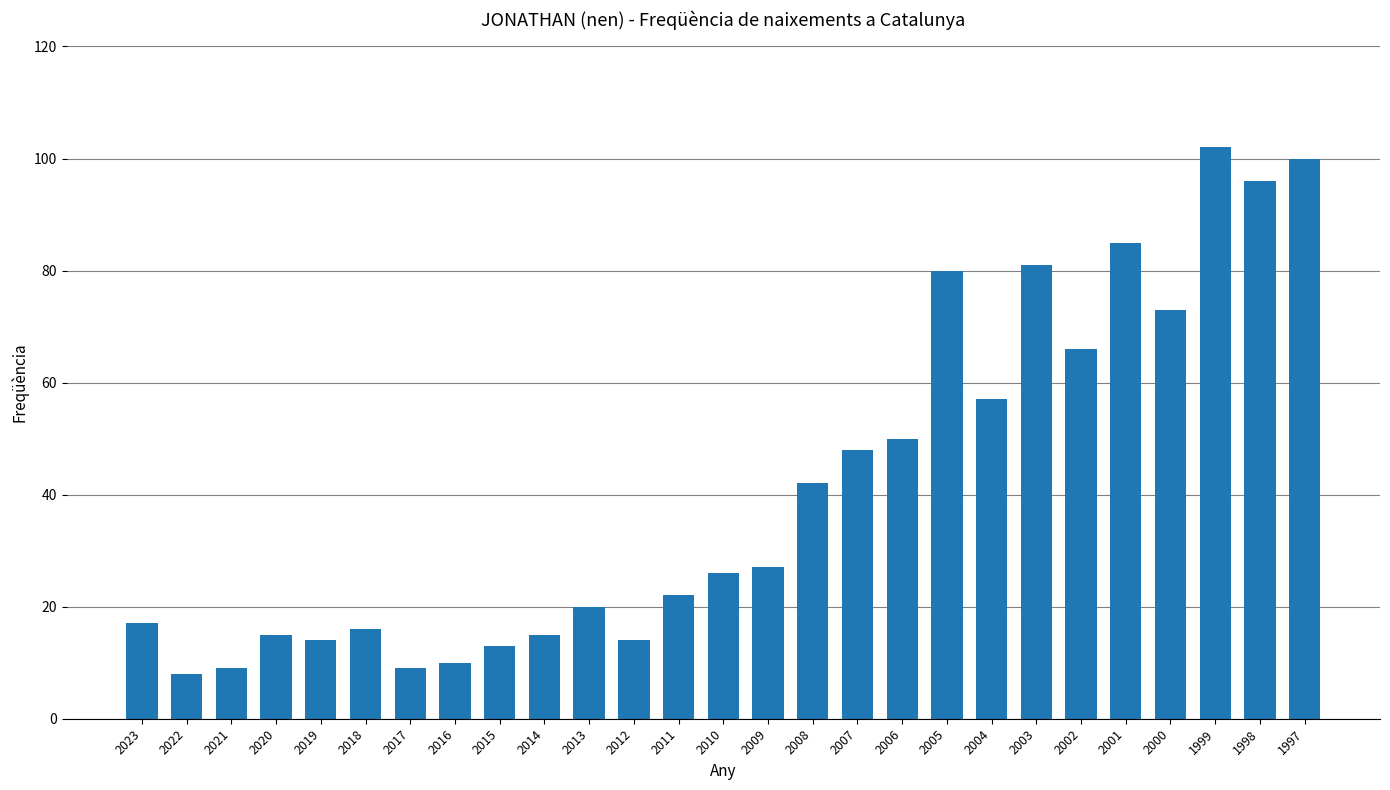

What is the sum of the values at 2020 and 2014?

30